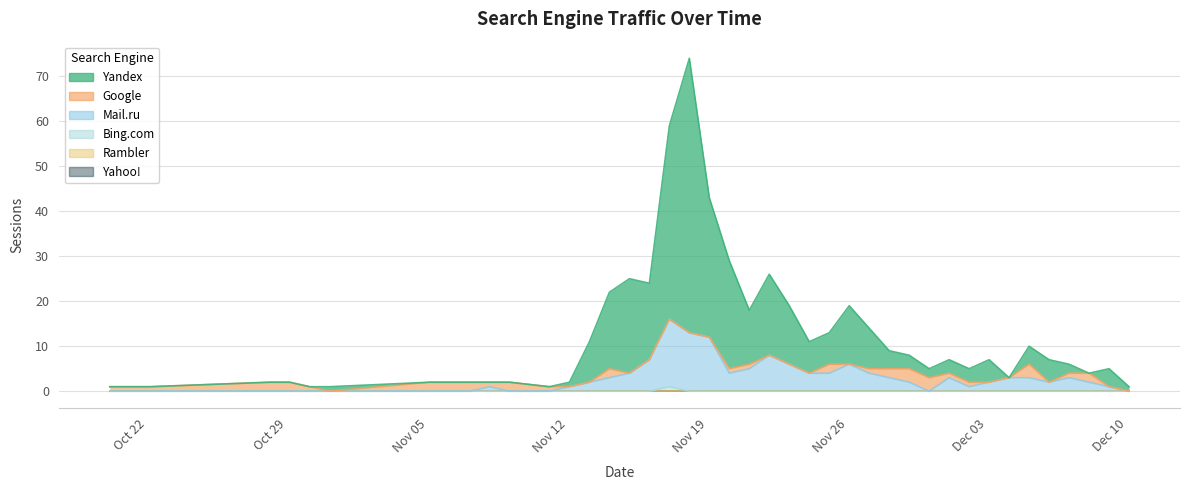

Does the chart have visible grid lines?

Yes